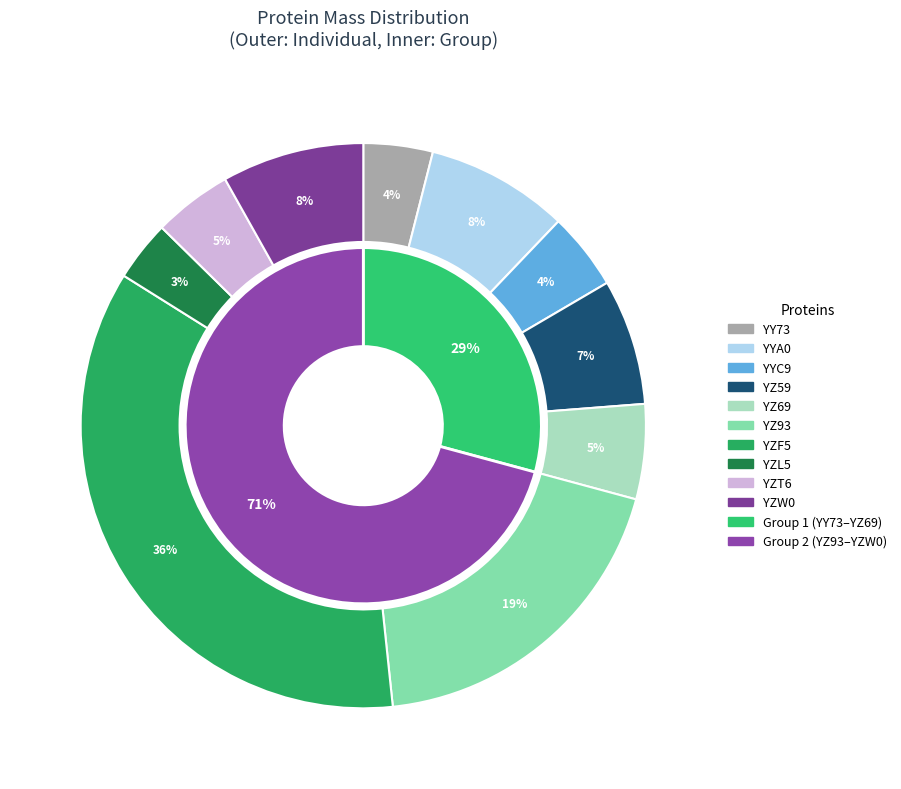

Approximately how many times larger is the value at A0A222YZF5 compared to A0A222YZW0?

4.4